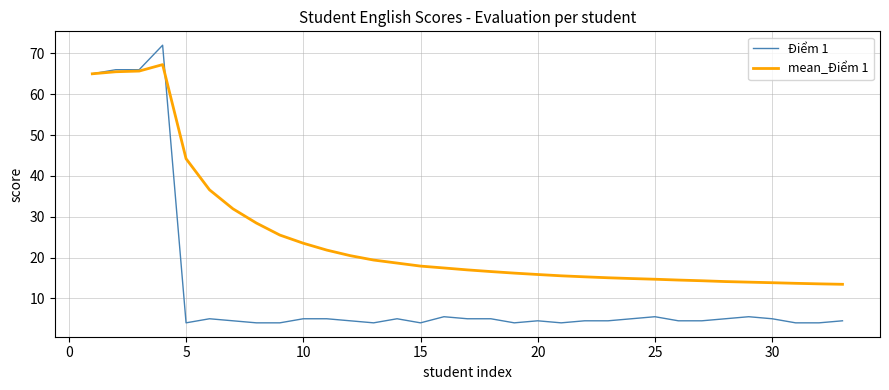

Which series has the largest range (max minus min)?

Điểm 1